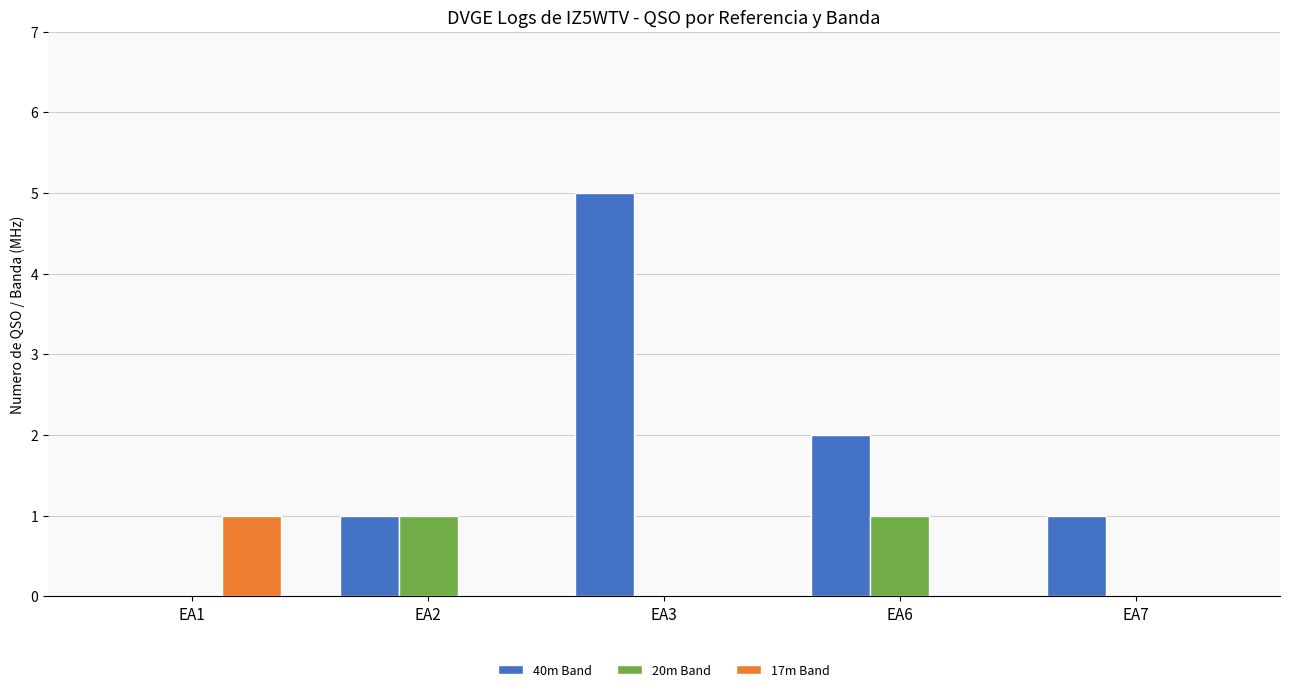

At which category is the sum across all series the highest?

EA3